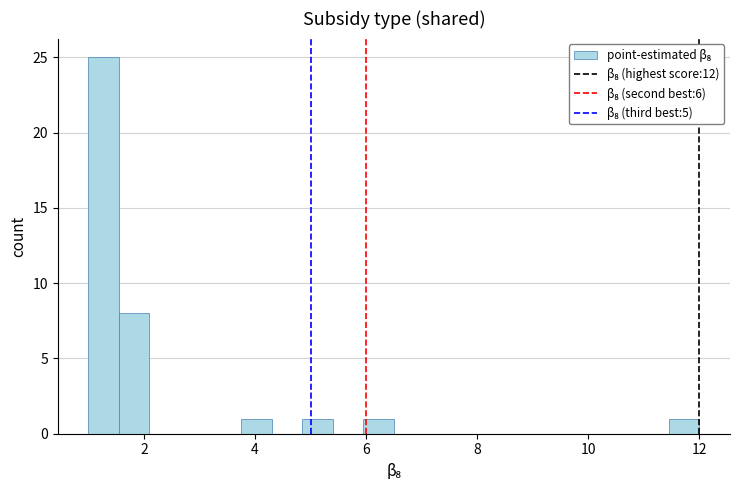

Read against the x-axis, roughly where is the centre of the tallest bar?

1.2